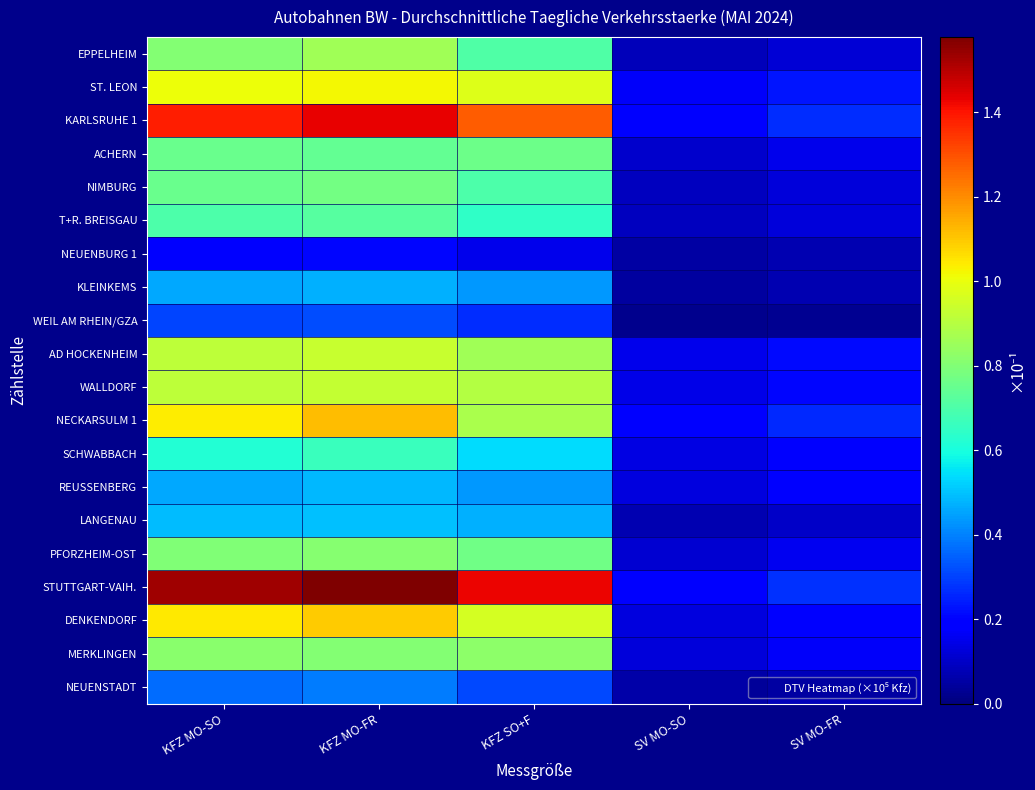

Reading left to right, list all the values displayed in this chart.

EPPELHEIM: KFZ MO-SO=0.8	KFZ MO-FR=0.9	KFZ SO+F=0.7	SV MO-SO=0.1	SV MO-FR=0.1
ST. LEON: KFZ MO-SO=1.0	KFZ MO-FR=1.0	KFZ SO+F=1.0	SV MO-SO=0.2	SV MO-FR=0.2
KARLSRUHE 1: KFZ MO-SO=1.4	KFZ MO-FR=1.4	KFZ SO+F=1.3	SV MO-SO=0.2	SV MO-FR=0.3
ACHERN: KFZ MO-SO=0.8	KFZ MO-FR=0.7	KFZ SO+F=0.8	SV MO-SO=0.1	SV MO-FR=0.2
NIMBURG: KFZ MO-SO=0.8	KFZ MO-FR=0.8	KFZ SO+F=0.7	SV MO-SO=0.1	SV MO-FR=0.1
T+R. BREISGAU: KFZ MO-SO=0.7	KFZ MO-FR=0.7	KFZ SO+F=0.6	SV MO-SO=0.1	SV MO-FR=0.1
NEUENBURG 1: KFZ MO-SO=0.2	KFZ MO-FR=0.2	KFZ SO+F=0.1	SV MO-SO=0.1	SV MO-FR=0.1
KLEINKEMS: KFZ MO-SO=0.5	KFZ MO-FR=0.5	KFZ SO+F=0.4	SV MO-SO=0.0	SV MO-FR=0.1
WEIL AM RHEIN/GZA: KFZ MO-SO=0.3	KFZ MO-FR=0.3	KFZ SO+F=0.3	SV MO-SO=0.0	SV MO-FR=0.0
AD HOCKENHEIM: KFZ MO-SO=0.9	KFZ MO-FR=0.9	KFZ SO+F=0.9	SV MO-SO=0.1	SV MO-FR=0.2
WALLDORF: KFZ MO-SO=0.9	KFZ MO-FR=0.9	KFZ SO+F=0.9	SV MO-SO=0.1	SV MO-FR=0.2
NECKARSULM 1: KFZ MO-SO=1.0	KFZ MO-FR=1.1	KFZ SO+F=0.9	SV MO-SO=0.2	SV MO-FR=0.3
SCHWABBACH: KFZ MO-SO=0.6	KFZ MO-FR=0.7	KFZ SO+F=0.5	SV MO-SO=0.1	SV MO-FR=0.2
REUSSENBERG: KFZ MO-SO=0.5	KFZ MO-FR=0.5	KFZ SO+F=0.4	SV MO-SO=0.1	SV MO-FR=0.2
LANGENAU: KFZ MO-SO=0.5	KFZ MO-FR=0.5	KFZ SO+F=0.5	SV MO-SO=0.1	SV MO-FR=0.1
PFORZHEIM-OST: KFZ MO-SO=0.8	KFZ MO-FR=0.8	KFZ SO+F=0.8	SV MO-SO=0.1	SV MO-FR=0.2
STUTTGART-VAIH.: KFZ MO-SO=1.5	KFZ MO-FR=1.6	KFZ SO+F=1.4	SV MO-SO=0.2	SV MO-FR=0.3
DENKENDORF: KFZ MO-SO=1.0	KFZ MO-FR=1.1	KFZ SO+F=1.0	SV MO-SO=0.1	SV MO-FR=0.2
MERKLINGEN: KFZ MO-SO=0.8	KFZ MO-FR=0.8	KFZ SO+F=0.8	SV MO-SO=0.1	SV MO-FR=0.2
NEUENSTADT: KFZ MO-SO=0.4	KFZ MO-FR=0.4	KFZ SO+F=0.3	SV MO-SO=0.1	SV MO-FR=0.1